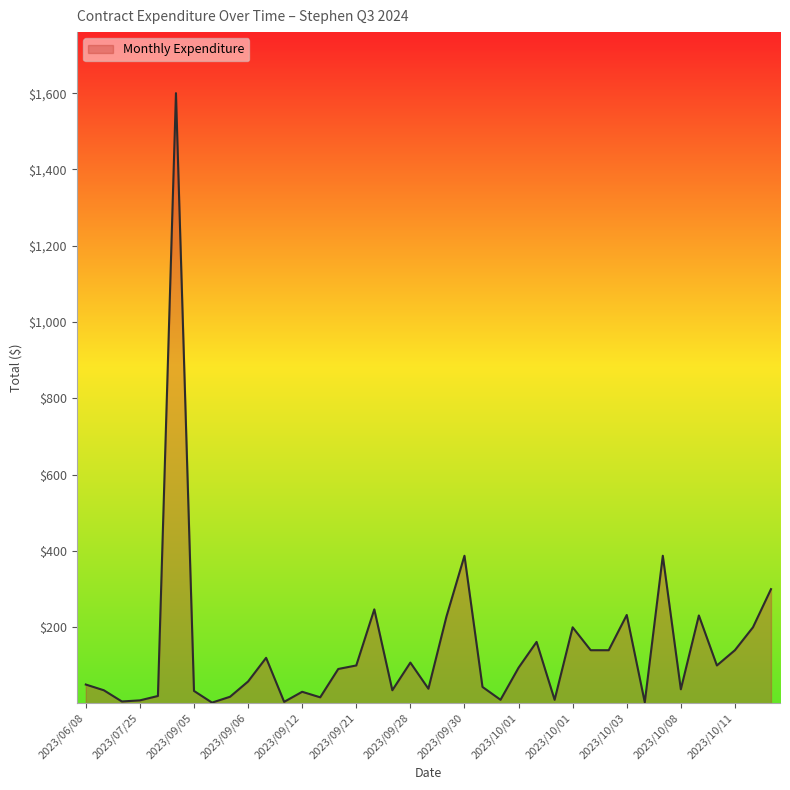

What is the maximum value shown in the chart?

1600.0